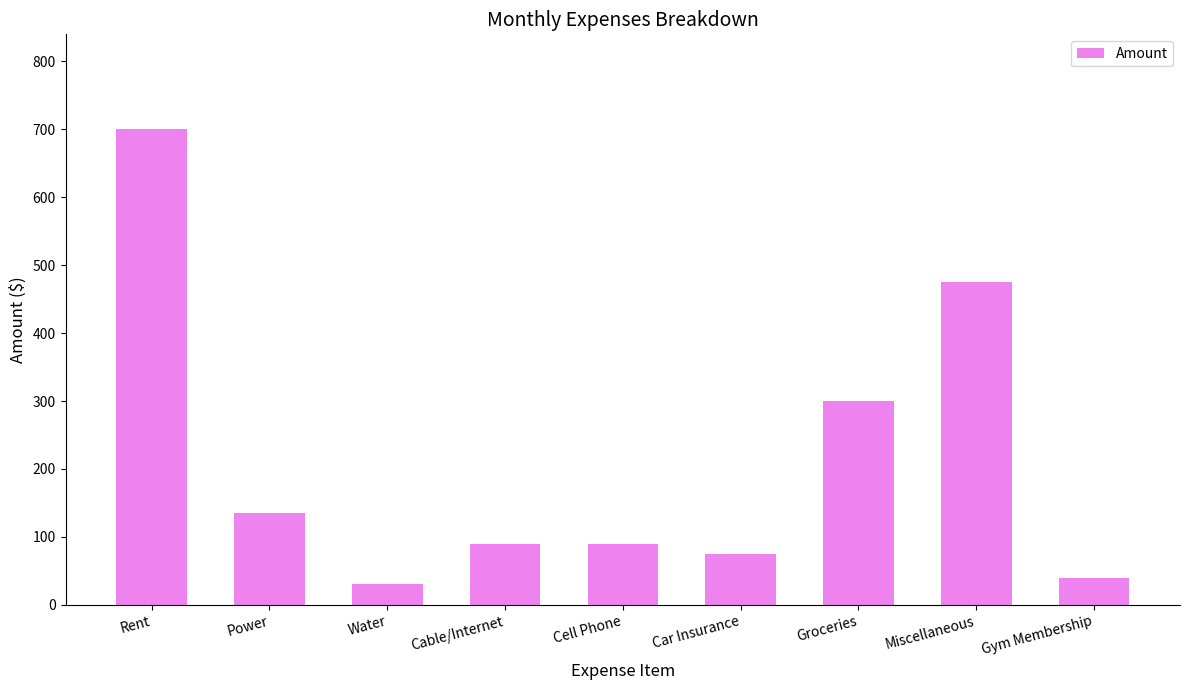

How many series are shown in this chart?

1